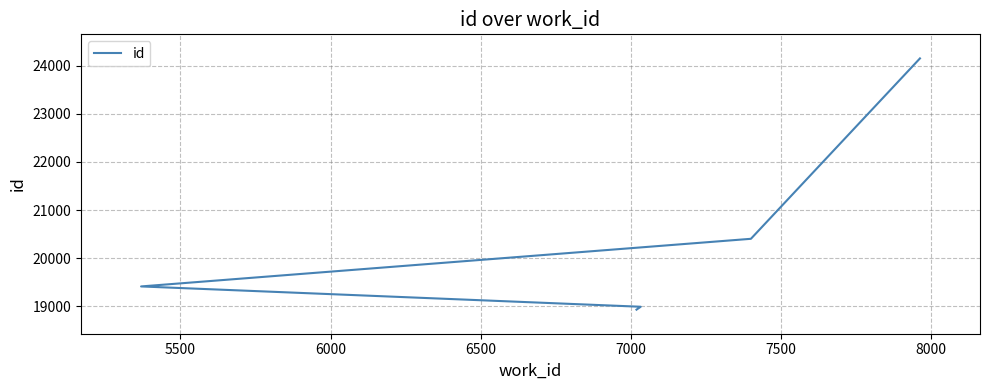

How many lines are shown in the chart?

1